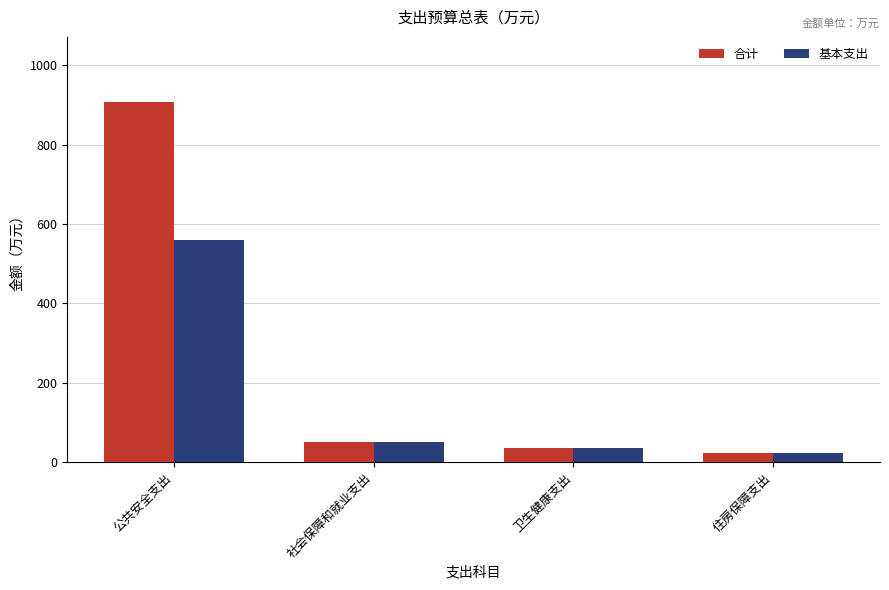

What is the difference between the second highest and minimum values in the 基本支出 series?

26.5